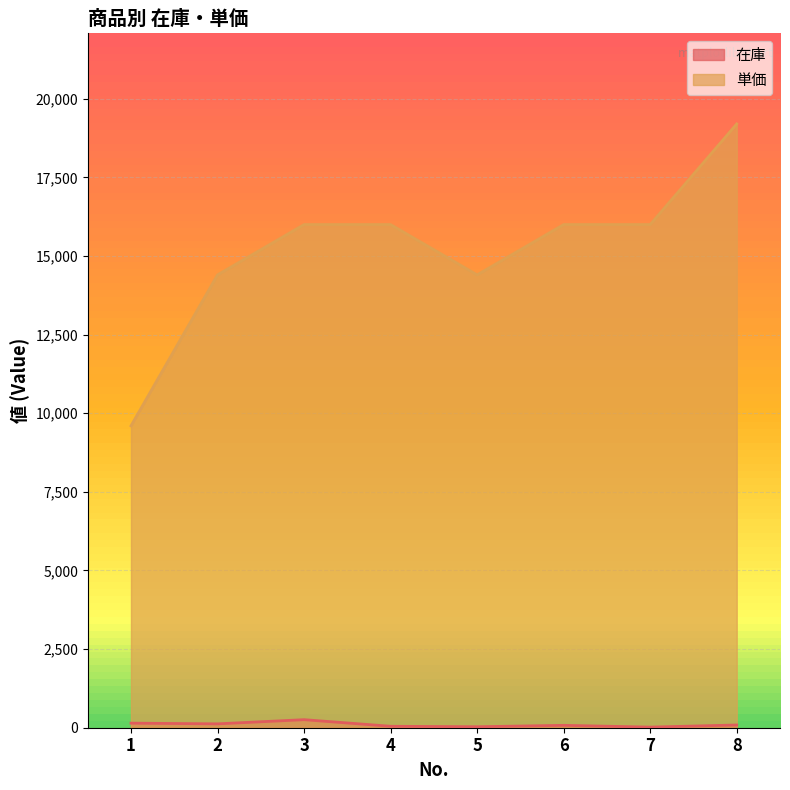

Rank the series at 2 from lowest to highest value.

在庫, 単価